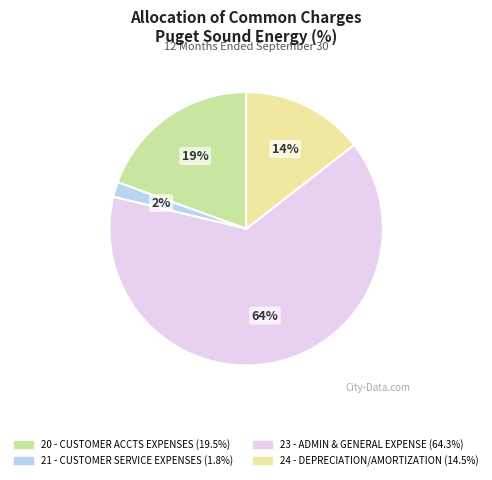

Is 24 - DEPRECIATION/AMORTIZATION the majority of the pie?

No